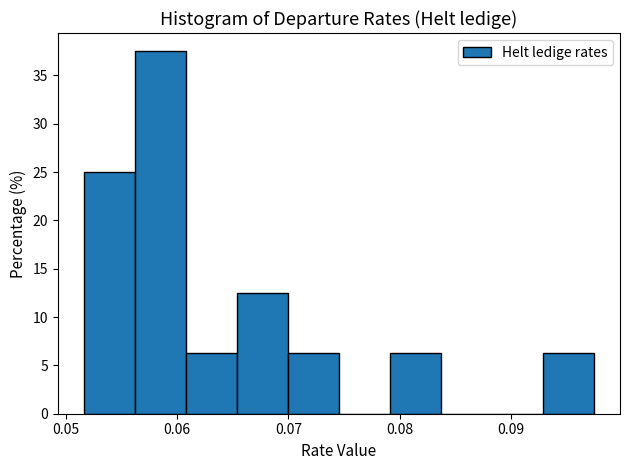

Reading left to right, transcribe this chart: for each bar, give the range it covers on the x-axis and its height. Neither the bar edges nor the heights are printed on the chart, so give them approximately, as read against the axes.

0.052 to 0.056: 25.0
0.056 to 0.061: 37.5
0.061 to 0.065: 6.5
0.065 to 0.070: 12.5
0.070 to 0.075: 6.5
0.075 to 0.079: 0
0.079 to 0.084: 6.5
0.084 to 0.088: 0
0.088 to 0.093: 0
0.093 to 0.098: 6.5